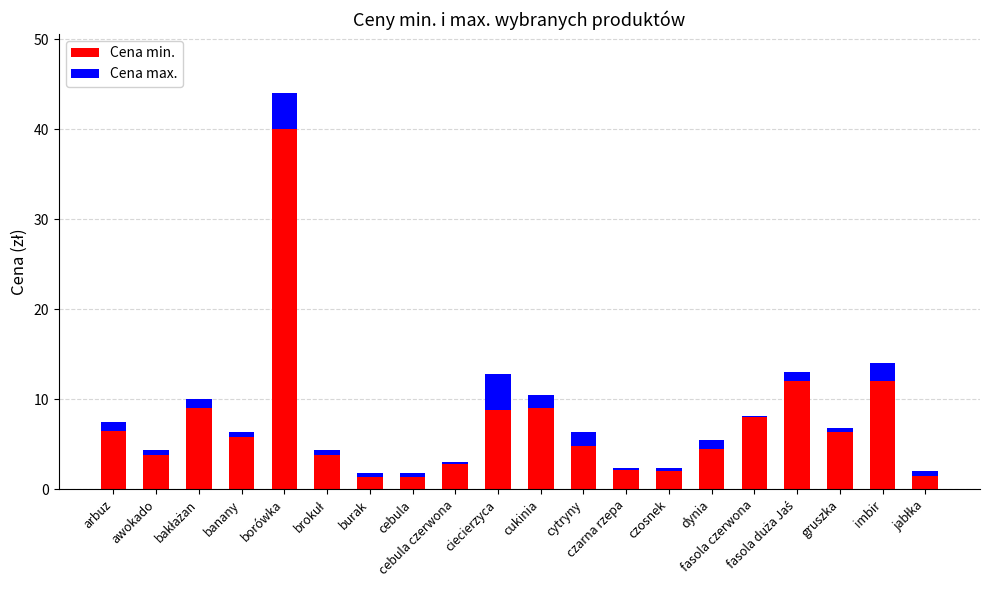

What is the sum of all Cena min. values?

145.7